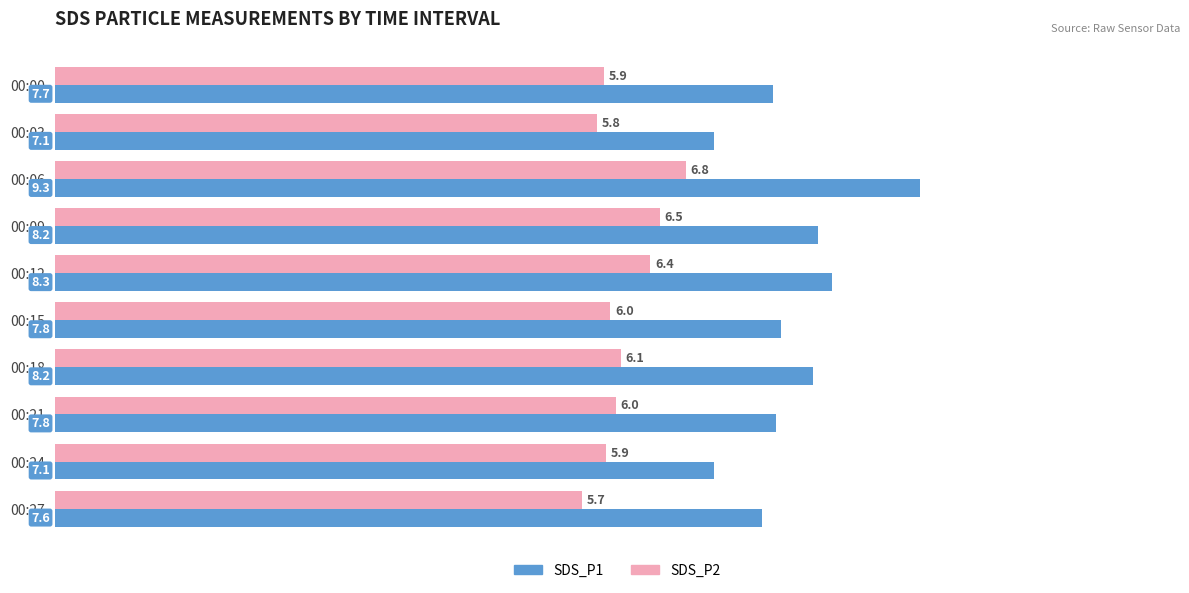

Which category has the lowest value across all series?

00:27